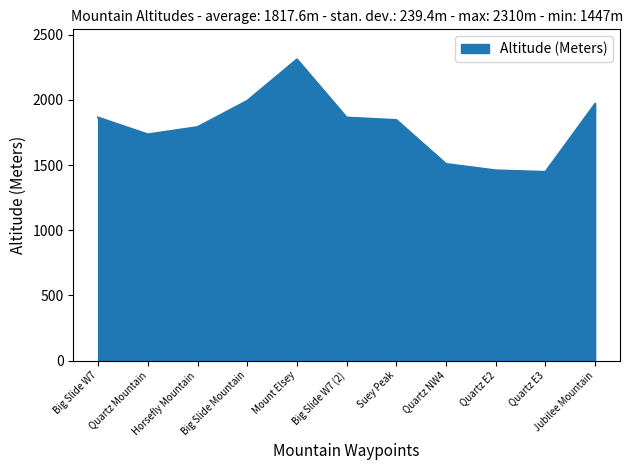

Approximately how many times larger is the value at Horsefly Mountain compared to Quartz E3?

1.2